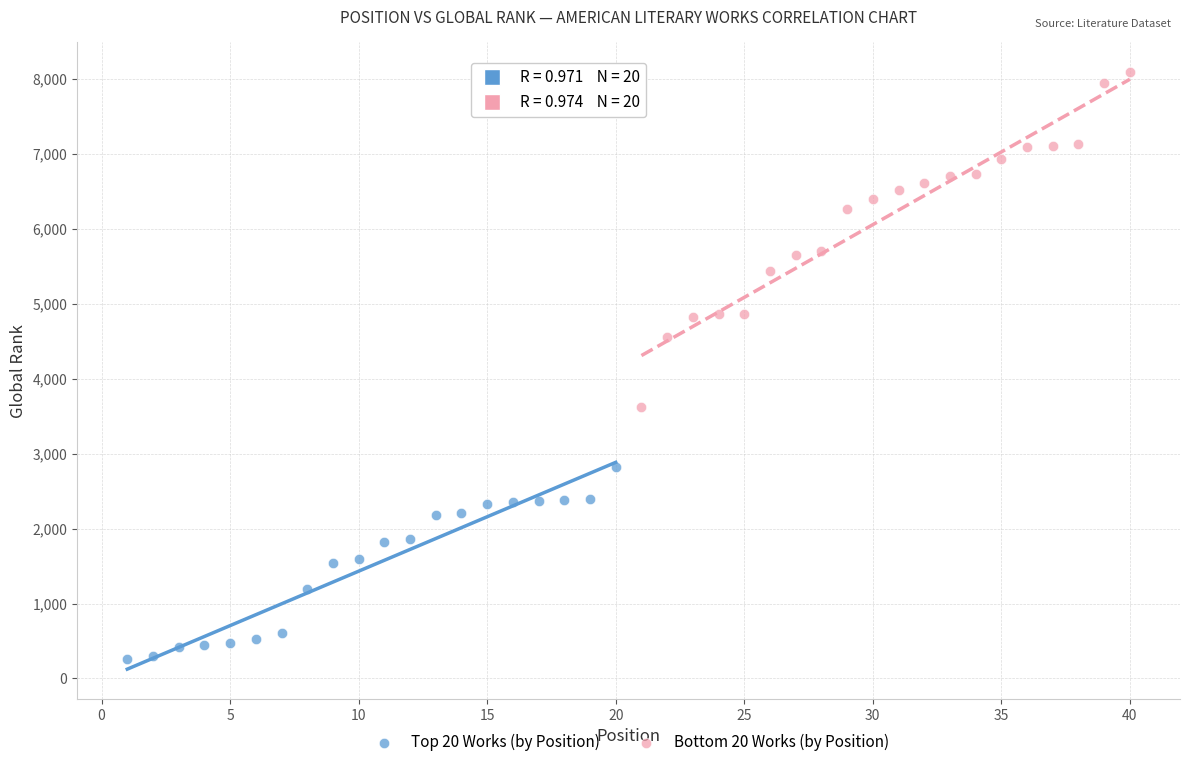

Which series has the widest spread of Y values?

Bottom 20 Works (by Position)